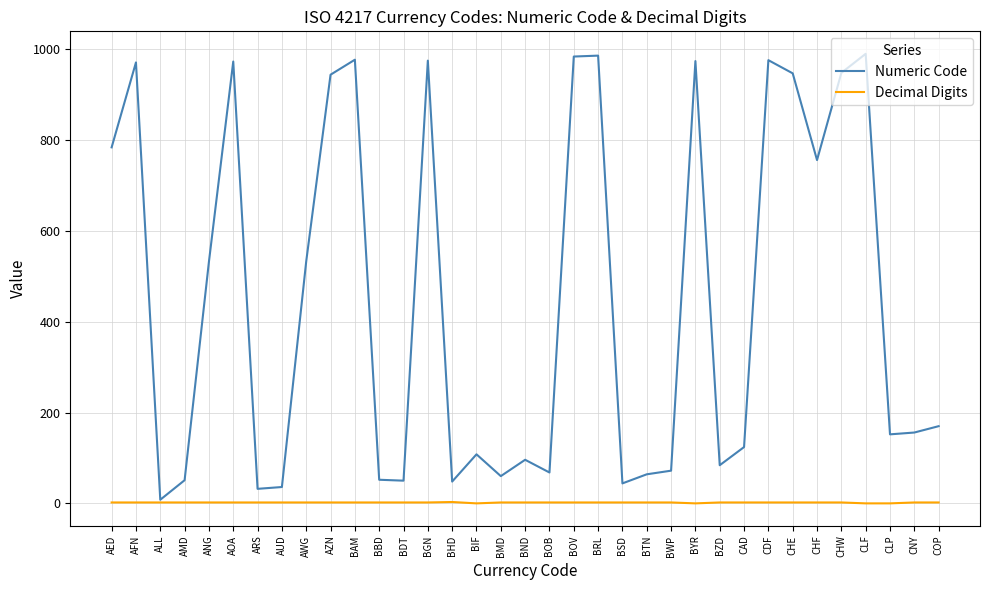

What is the maximum value shown in the chart?

990